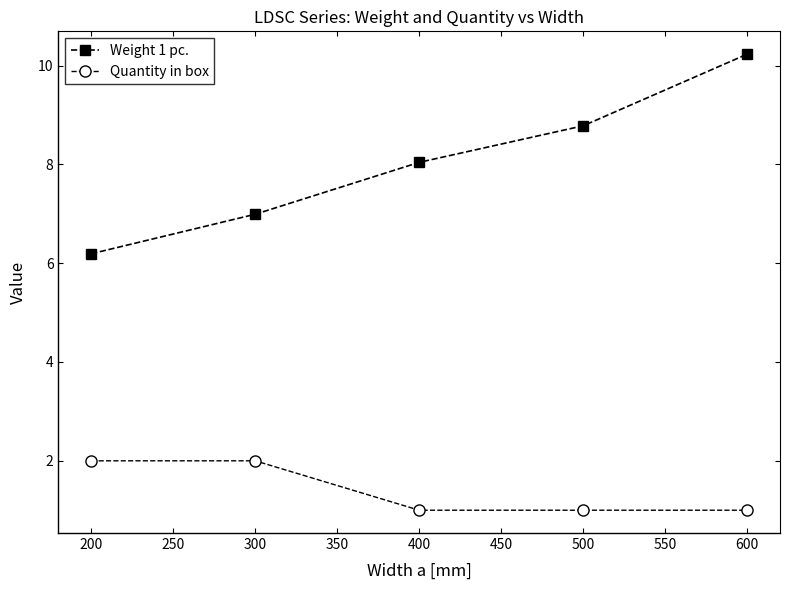

At how many categories does at least one series exceed 3?

5